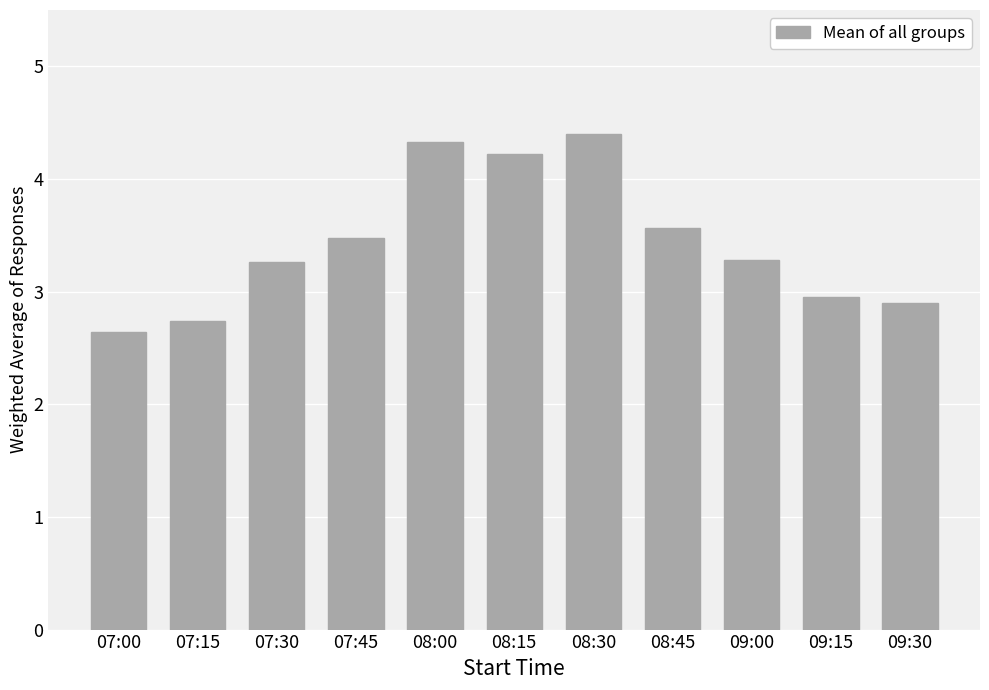

Reading left to right, list all the values displayed in this chart.

2.6	2.7	3.3	3.5	4.3	4.2	4.4	3.6	3.3	3.0	2.9